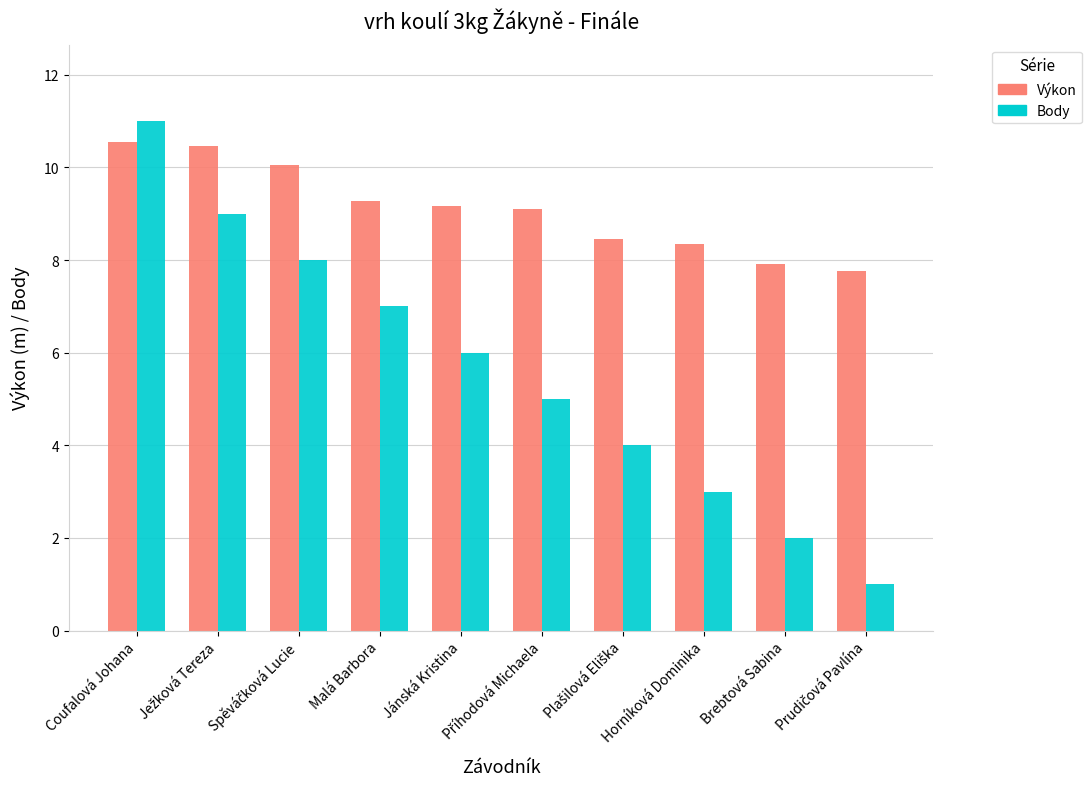

At which label does Body reach its peak?

Coufalová Johana